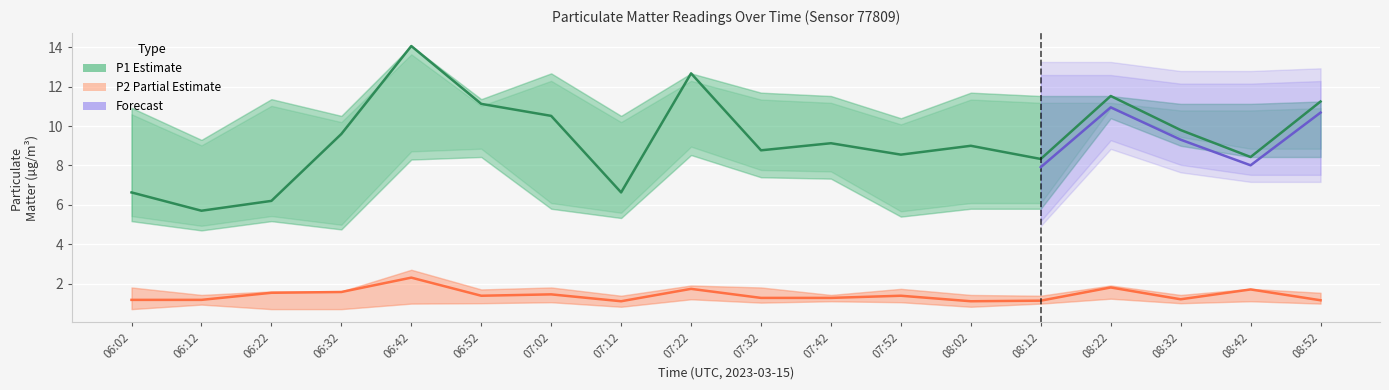

True or false: P1 and P1_lower intersect in this chart.

False